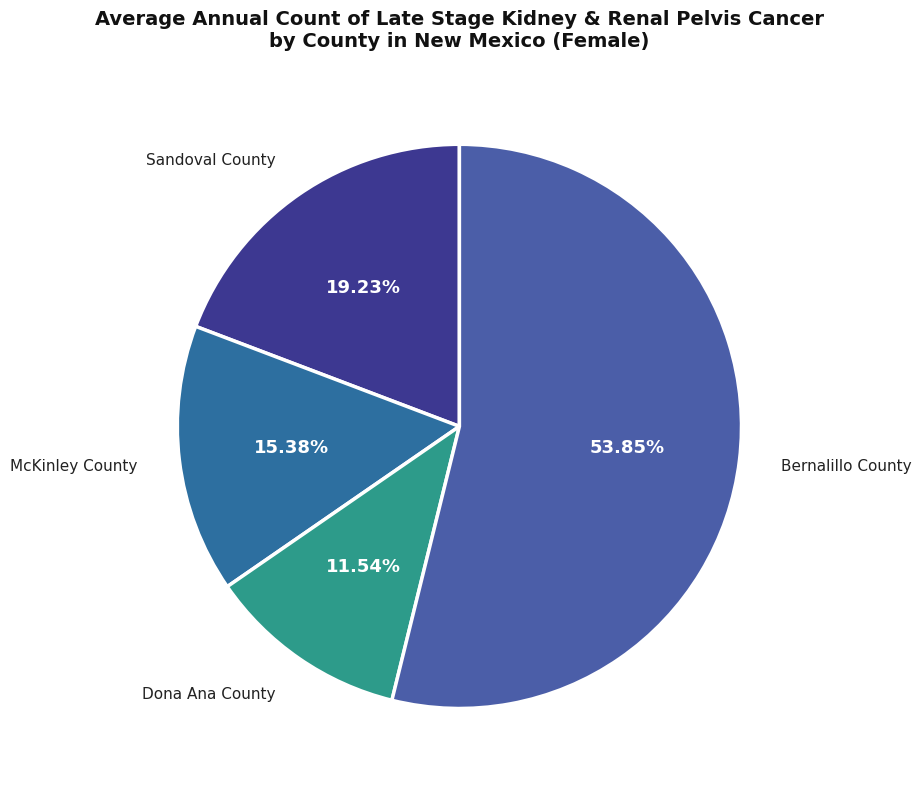

Which slice is the largest?

Bernalillo County